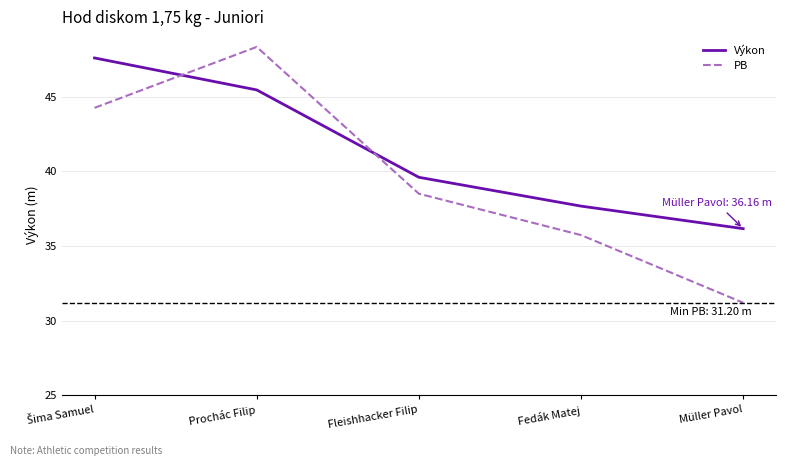

What is the total value across all series at Prochác Filip?

93.8